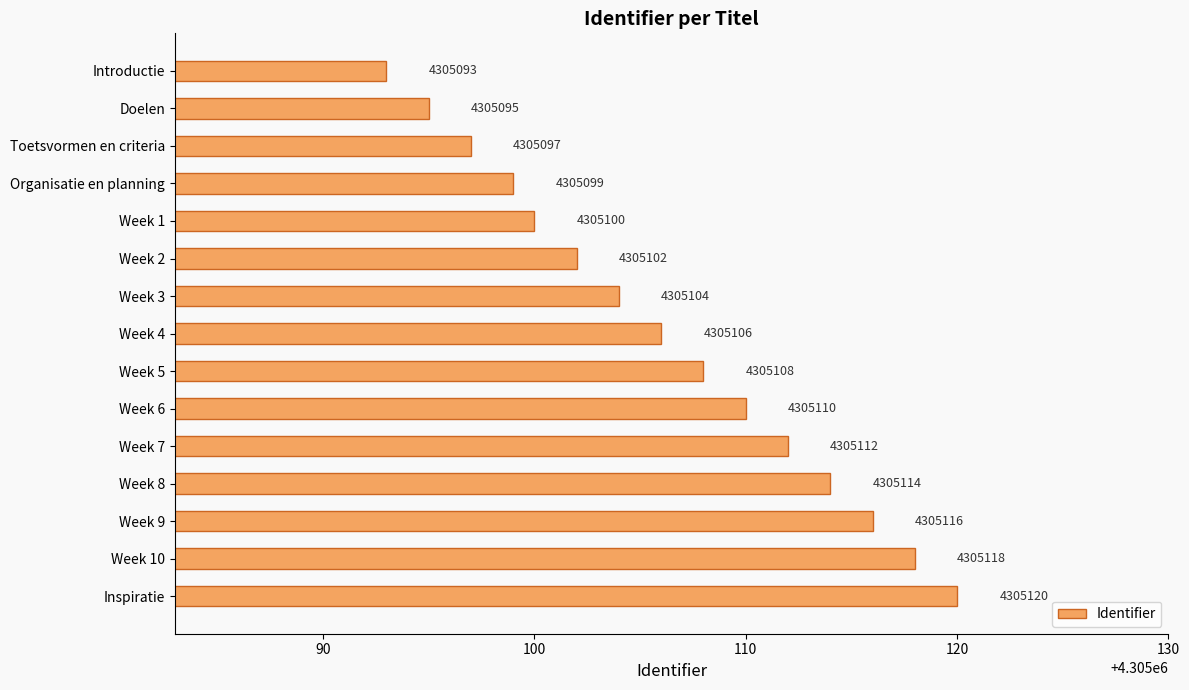

How many data points are less than 4305106?

7